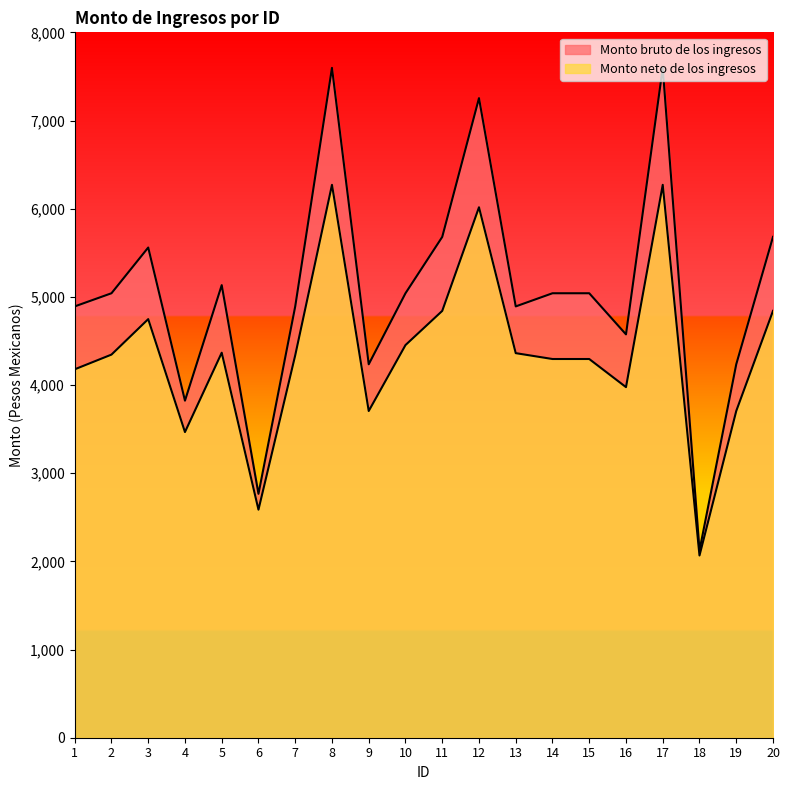

Reading left to right, transcribe all the data shown in this chart.

Monto bruto de los ingresos: 1=4891.7	2=5040.8	3=5559.4	4=3822.8	5=5132.9	6=2766.1	7=4891.7	8=7596.9	9=4235.4	10=5040.8	11=5679.7	12=7253.6	13=4891.7	14=5040.8	15=5040.8	16=4574.5	17=7596.9	18=2124.4	19=4235.4	20=5680.1
Monto neto de los ingresos: 1=4178.3	2=4345.1	3=4747.4	4=3466.7	5=4366.5	6=2586.5	7=4337.4	8=6270.5	9=3705.4	10=4453.1	11=4840.7	12=6016.0	13=4361.6	14=4295.1	15=4295.1	16=3976.2	17=6270.5	18=2066.6	19=3705.4	20=4841.1